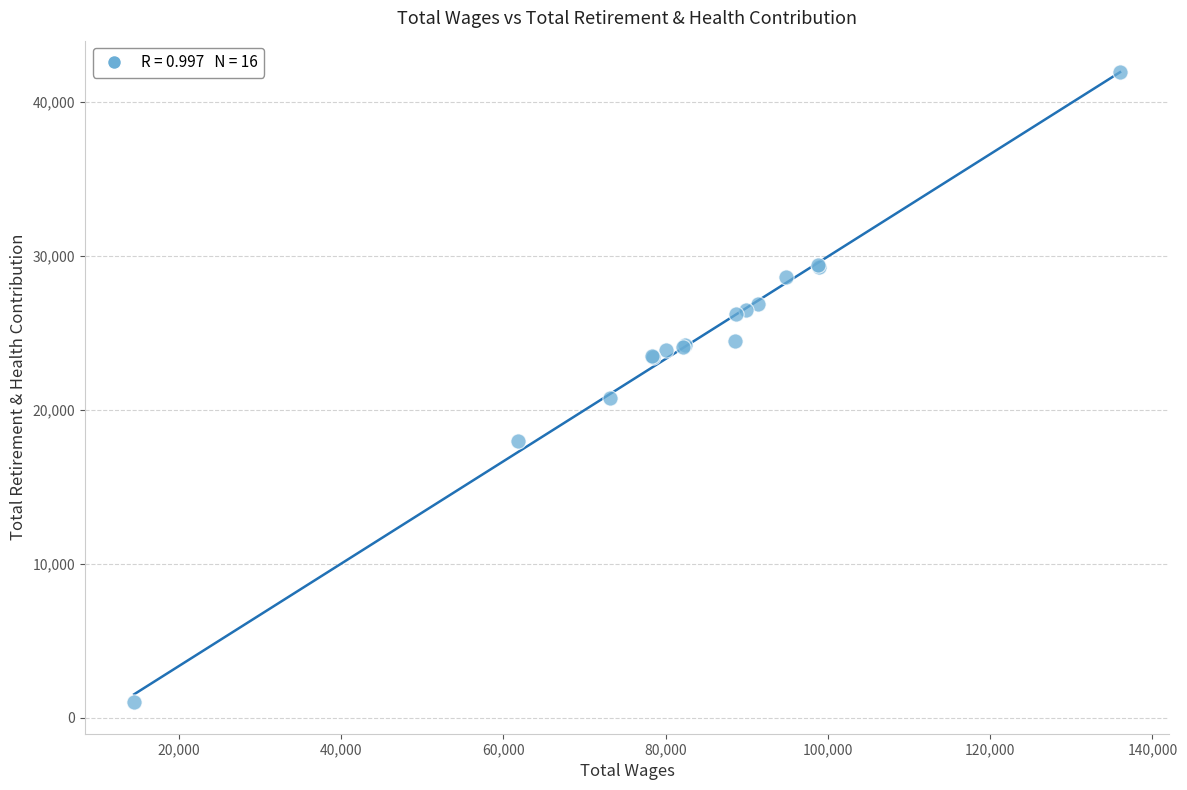

What Y value in the scatter plot is closest to 21485?

20779